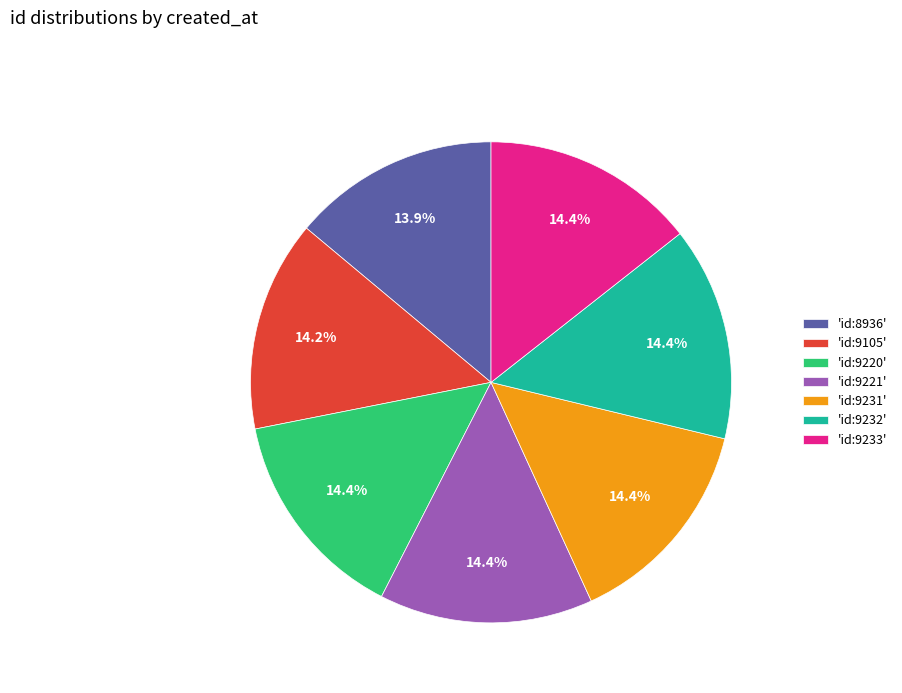

Is the sum of 'id:9231' and 'id:9105' greater than half?

No